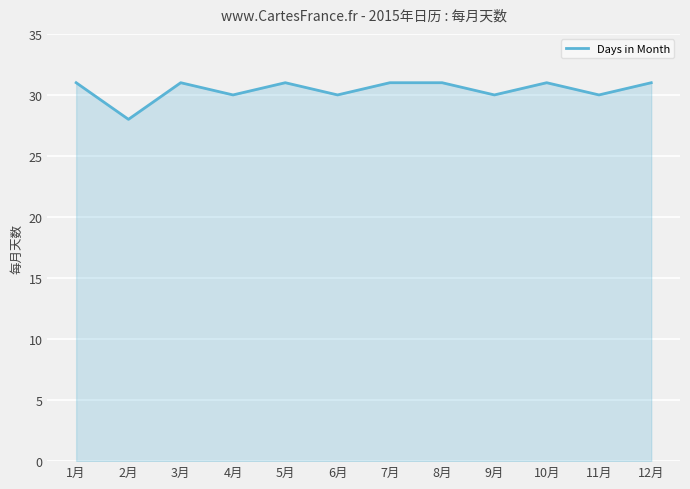

What is the difference between the maximum and minimum values?

3